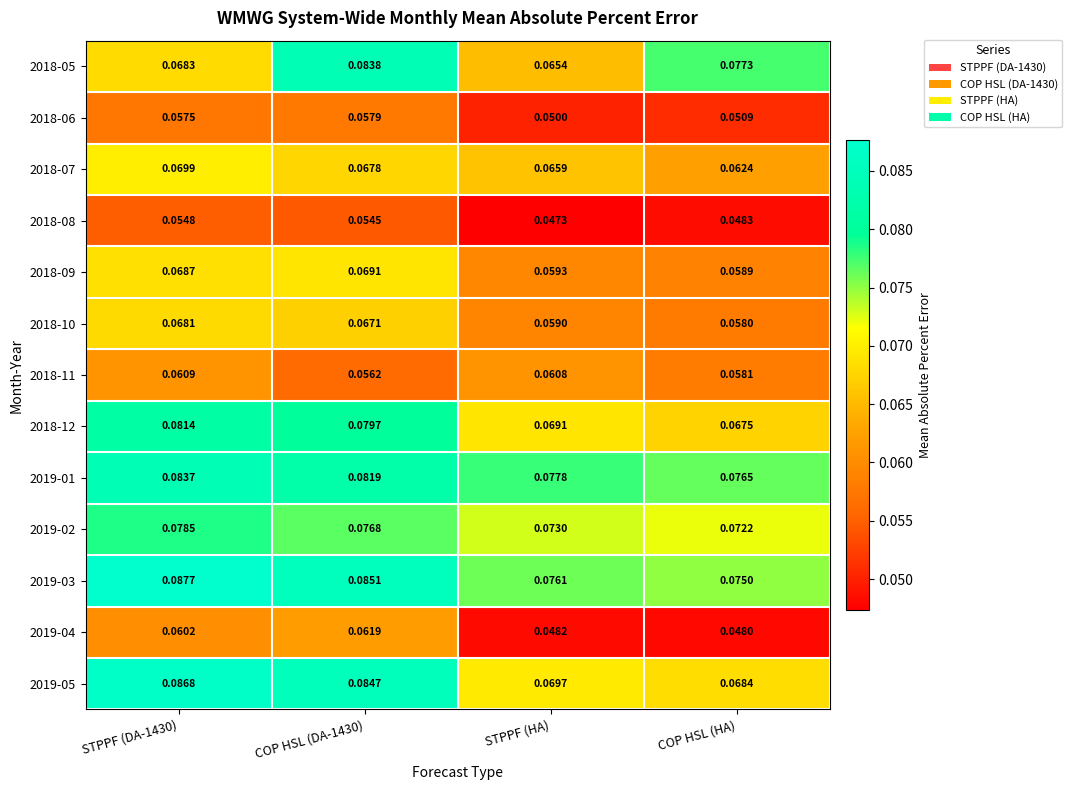

Which series has the largest total across all categories?

2019-03